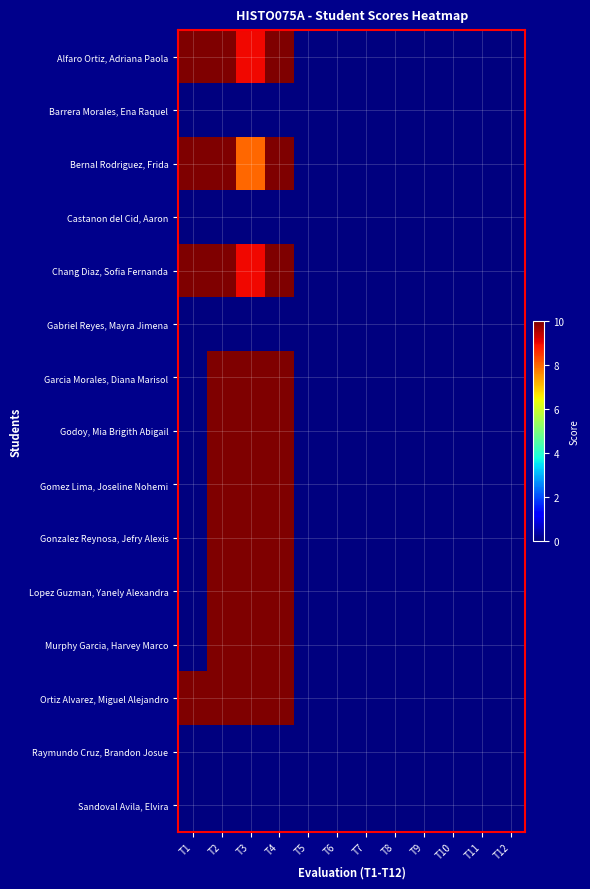

At which category is the sum across all series the highest?

T2